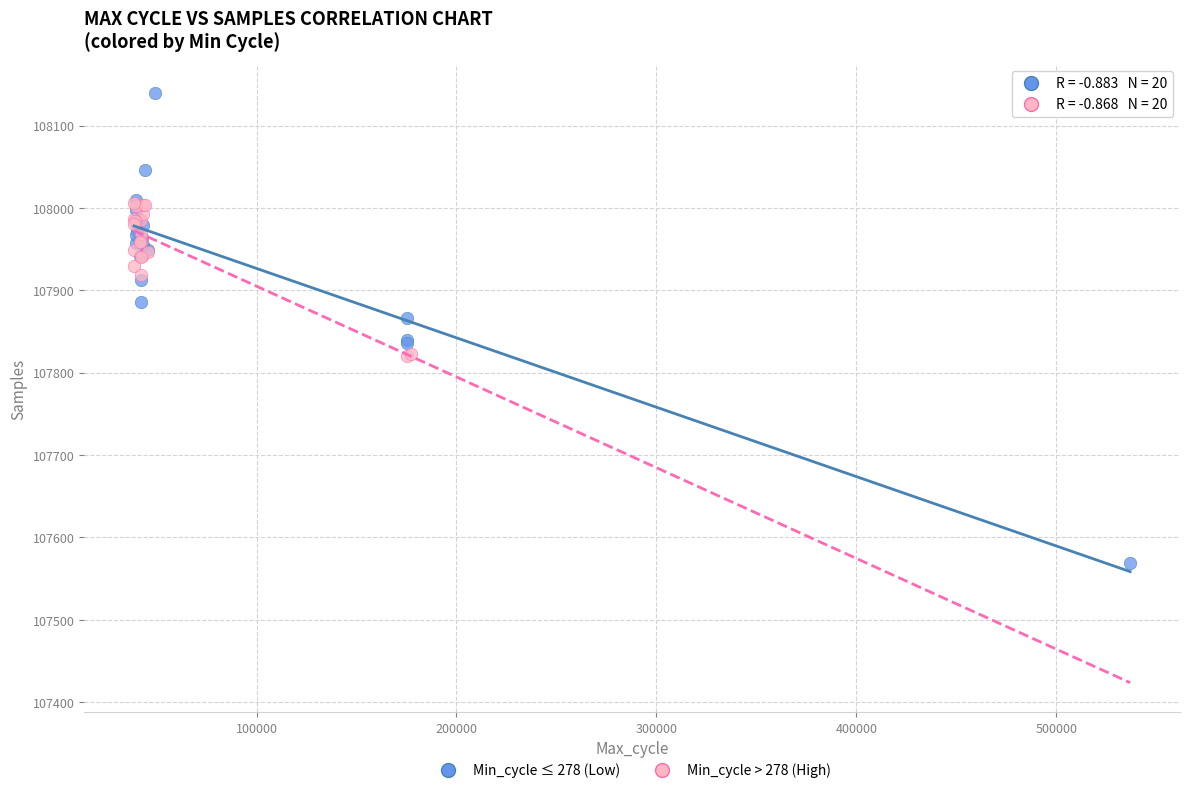

Which series reaches the minimum Y coordinate?

Min_cycle ≤ 278 (Low)